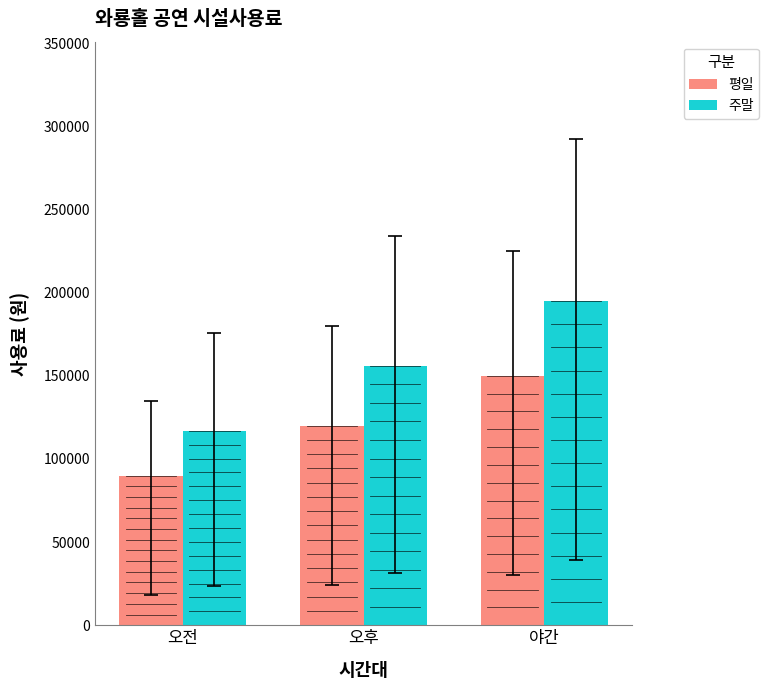

What is the sum of the 평일 values at 오후 and 야간?

270000